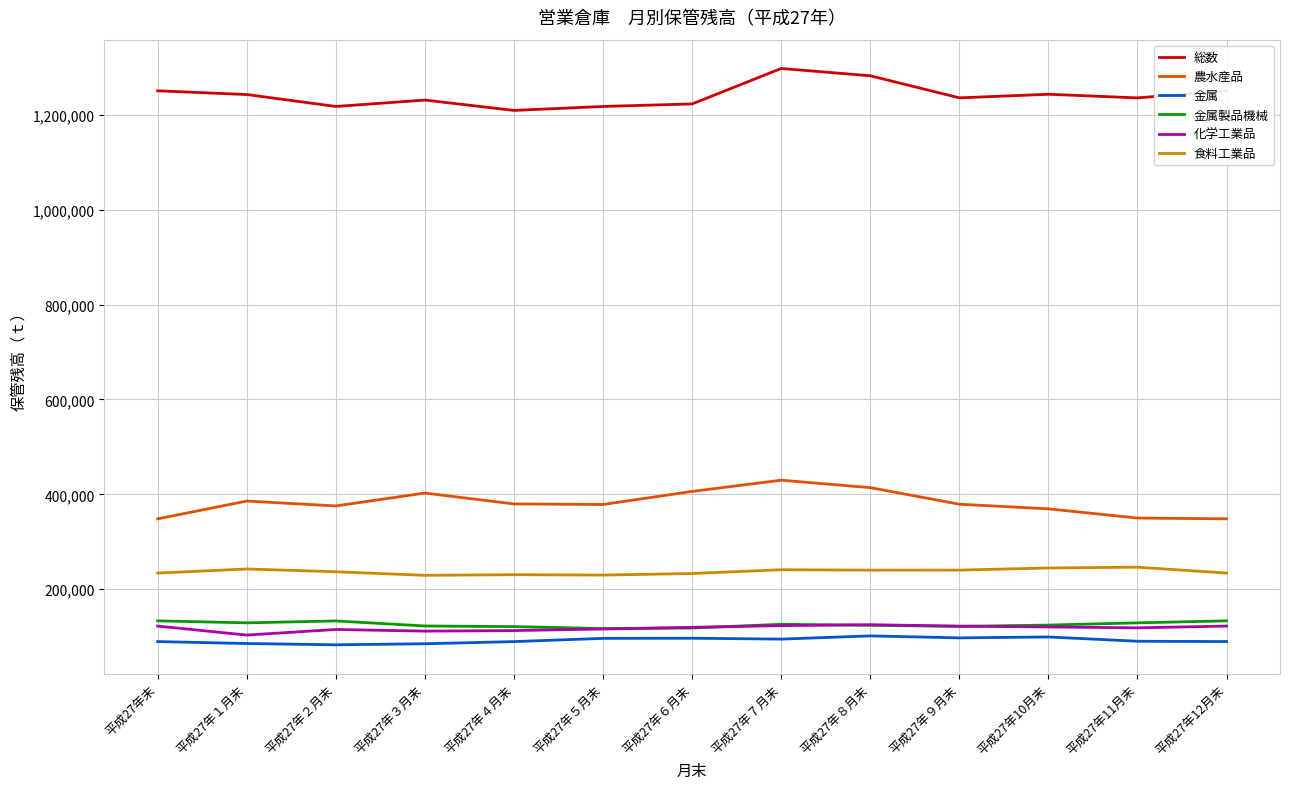

The value of 食料工業品 at 平成27年10月末 is 342783. True or false?

False